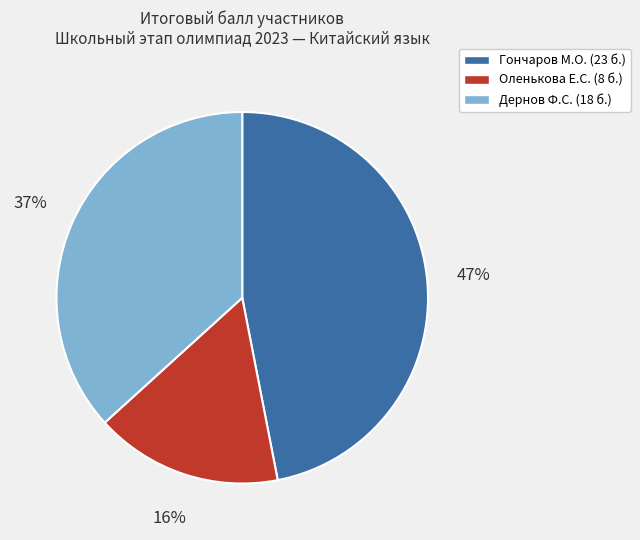

To the nearest percent, what is the difference between the largest and smallest slice percentages?

31%